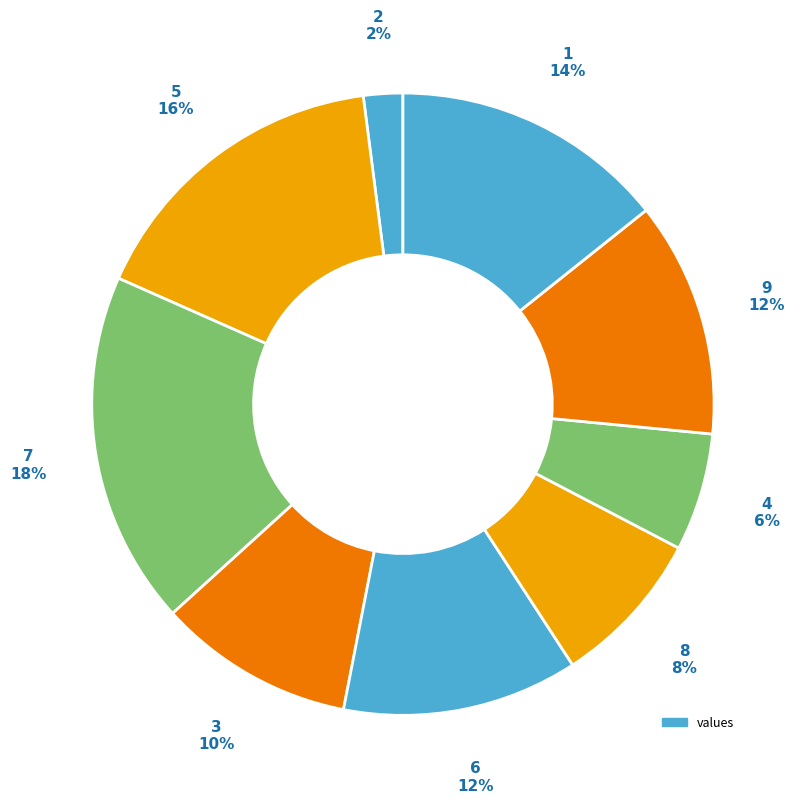

Count the number of slices in the pie.

9